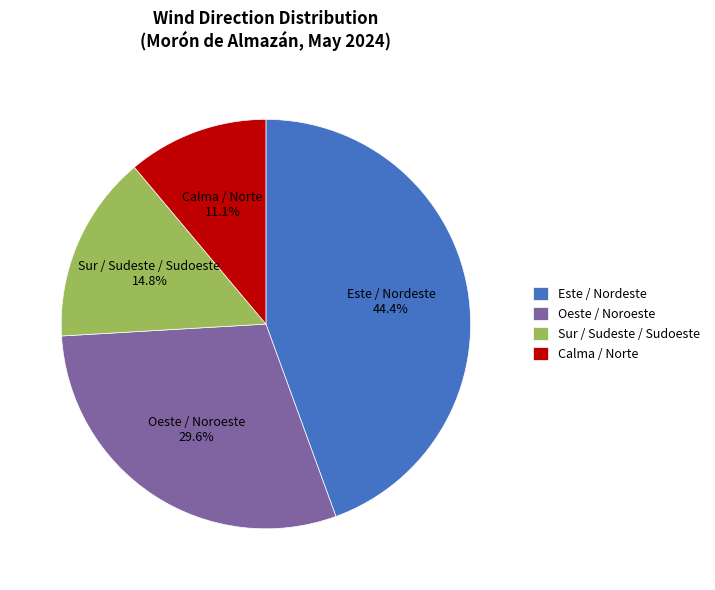

How many segments does this pie chart have?

4